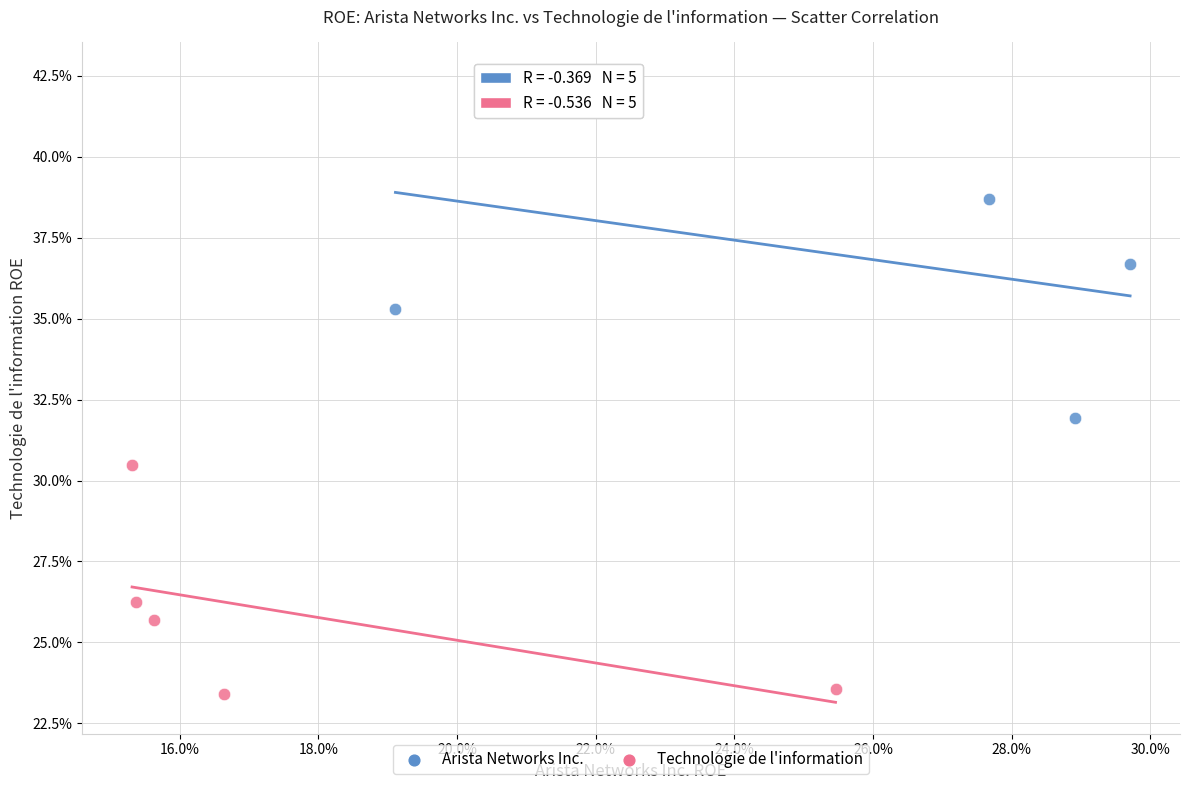

What are all the series names shown in the legend?

Arista Networks Inc., Technologie de l'information